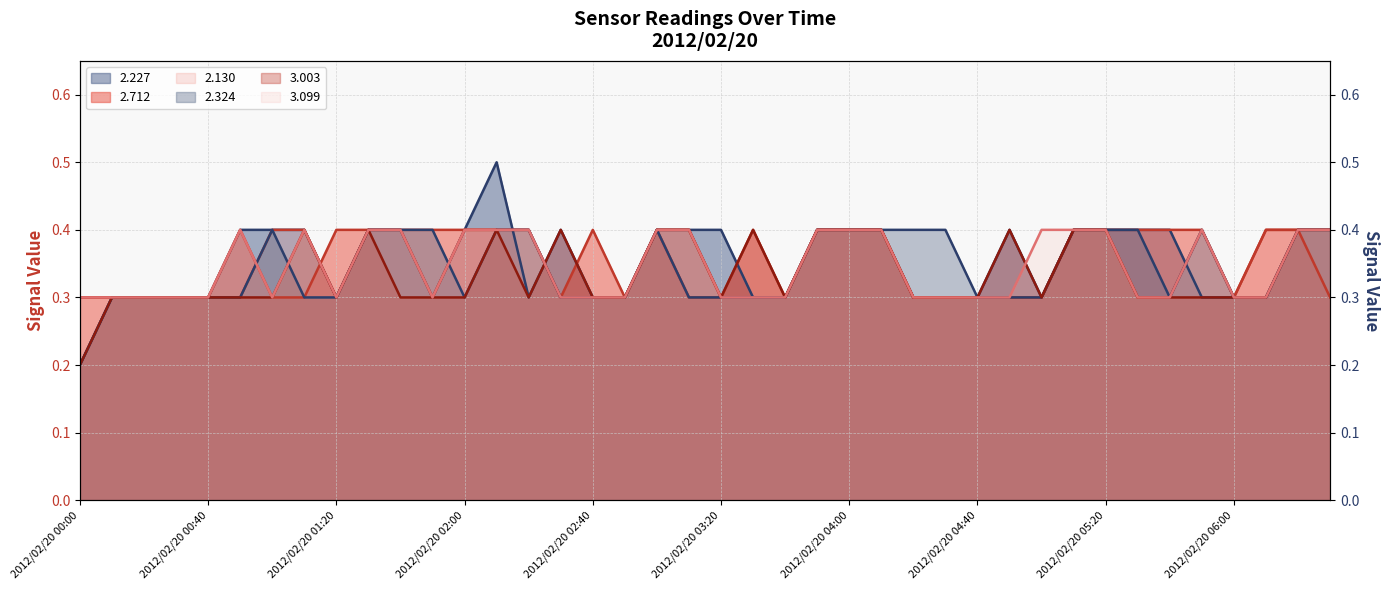

In 2.712 line, how many points are higher than both neighbors (excluding endpoints)?

4